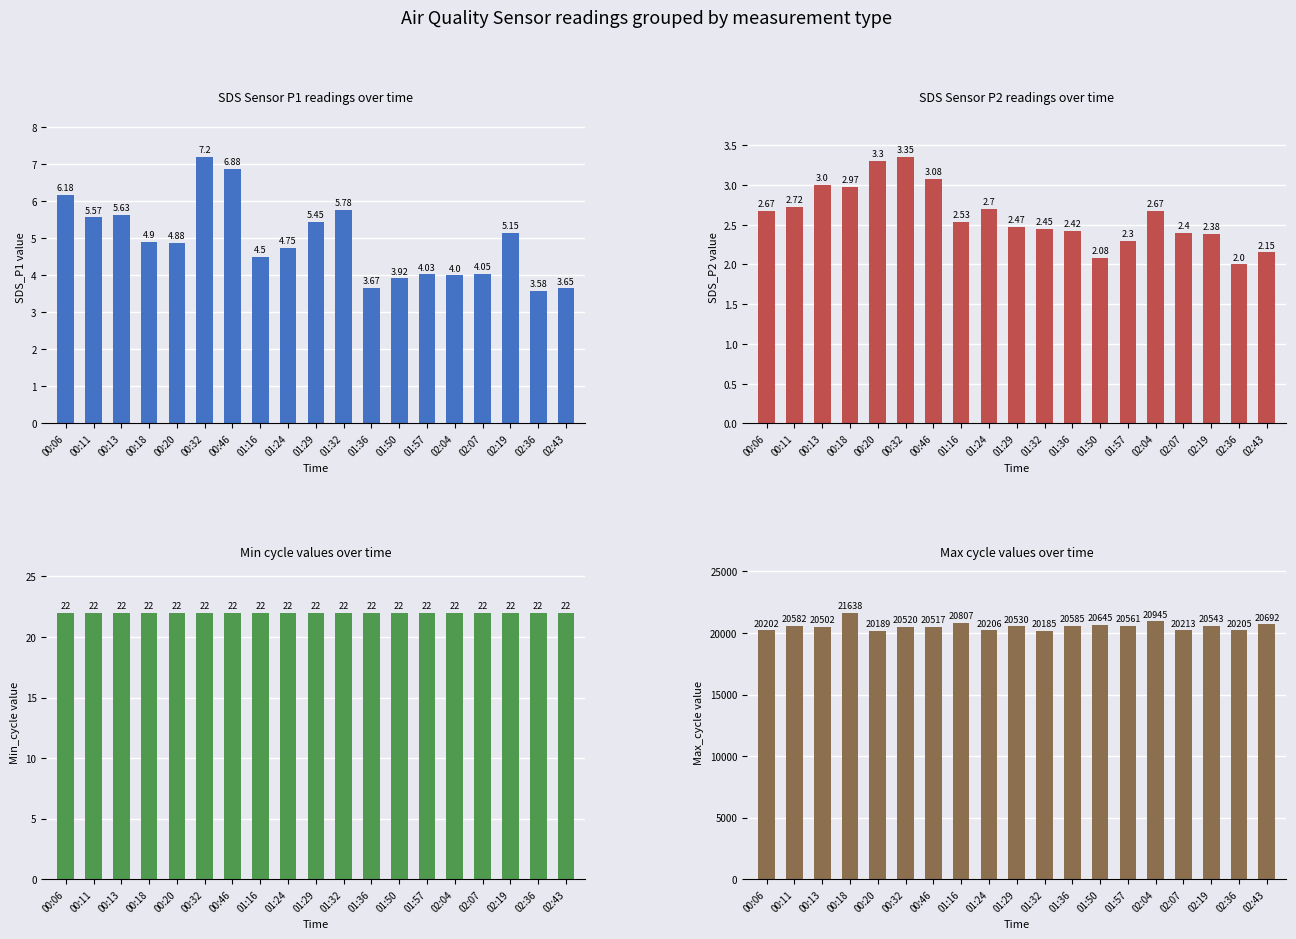

True or false: SDS_P2 has a value of 2.4 at 01:36.

True